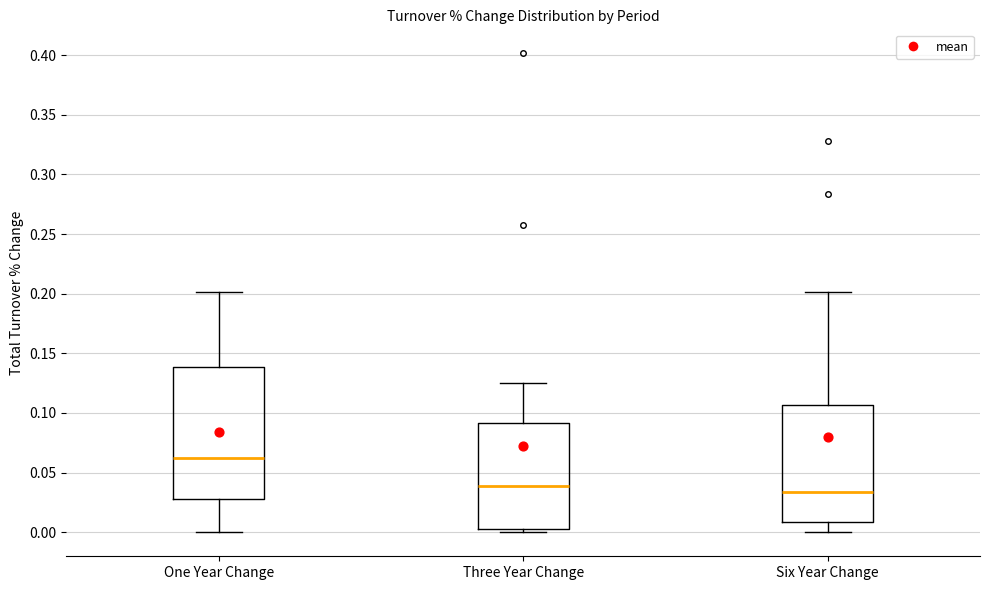

Reading left to right, transcribe this box plot: for each box, give where its median line is, the range the box spans, and where its two whiskers end, as read against the y-axis. The values are not printed on the chart, so give them approximately, as read against the axis.

One Year Change: median 0.065, box 0.030 to 0.140, whiskers 0.000 to 0.200
Three Year Change: median 0.040, box 0.005 to 0.090, whiskers 0.000 to 0.125
Six Year Change: median 0.035, box 0.010 to 0.105, whiskers 0.000 to 0.200